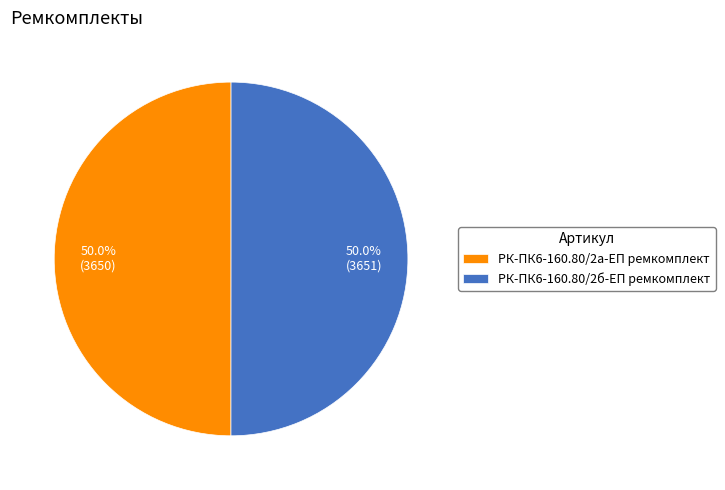

Approximately how many times larger is the value at РК-ПК6-160.80/2б-ЕП ремкомплект compared to РК-ПК6-160.80/2а-ЕП ремкомплект?

1.0